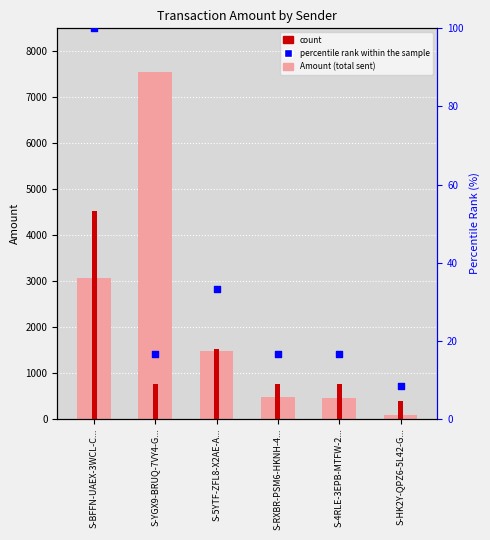

Which series reaches the minimum Y coordinate?

percentile rank within the sample